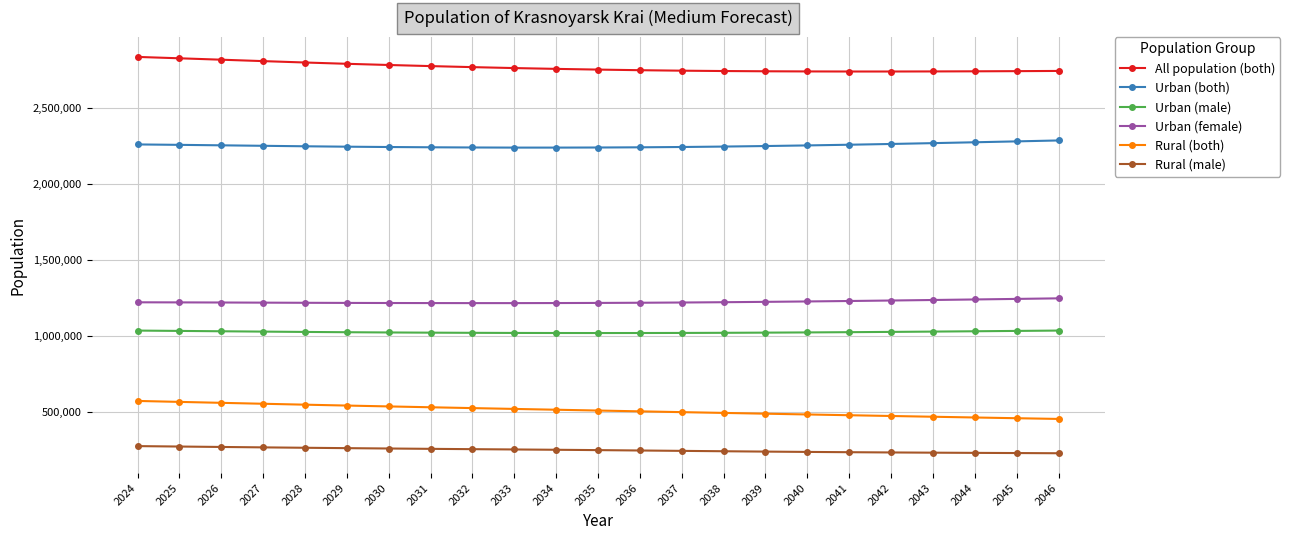

The value of All population (both) at 2028 is 4273029. True or false?

False